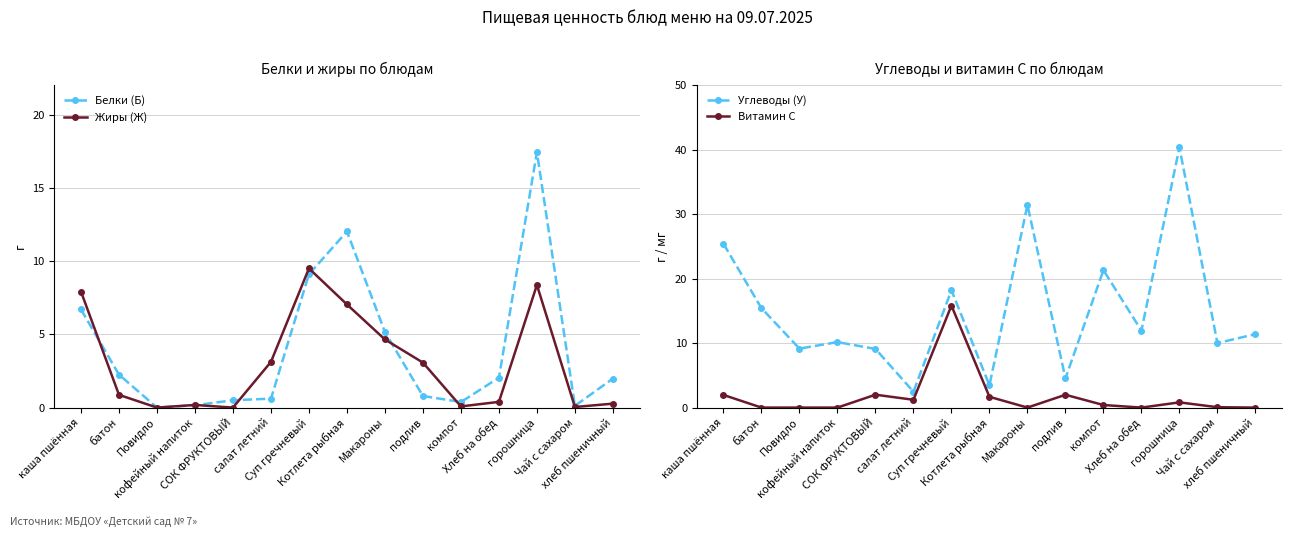

True or false: Витамин С has more than 2 points higher than both neighbors.

True